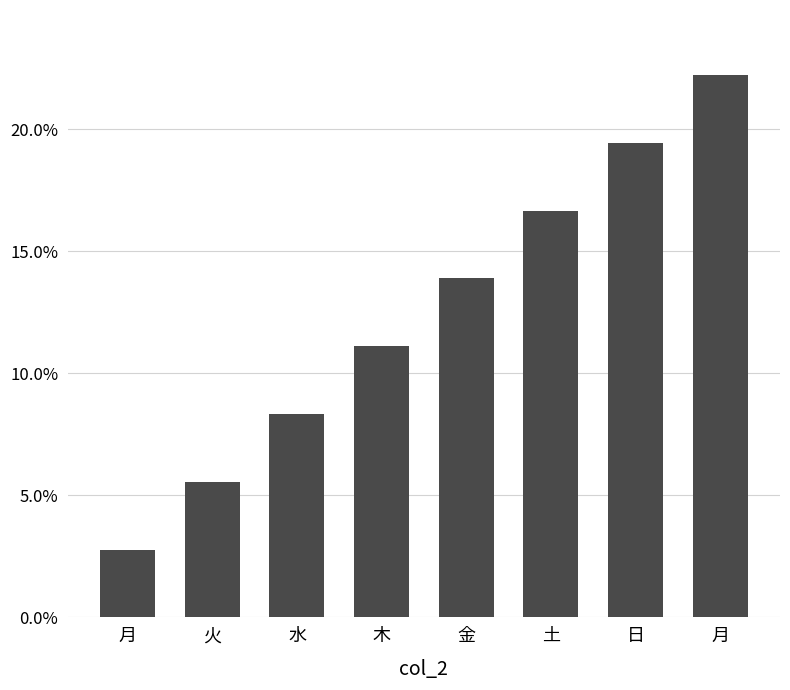

Reading right to left, what are all the values shown in this chart?

0.2	0.2	0.2	0.1	0.1	0.1	0.1	0.0